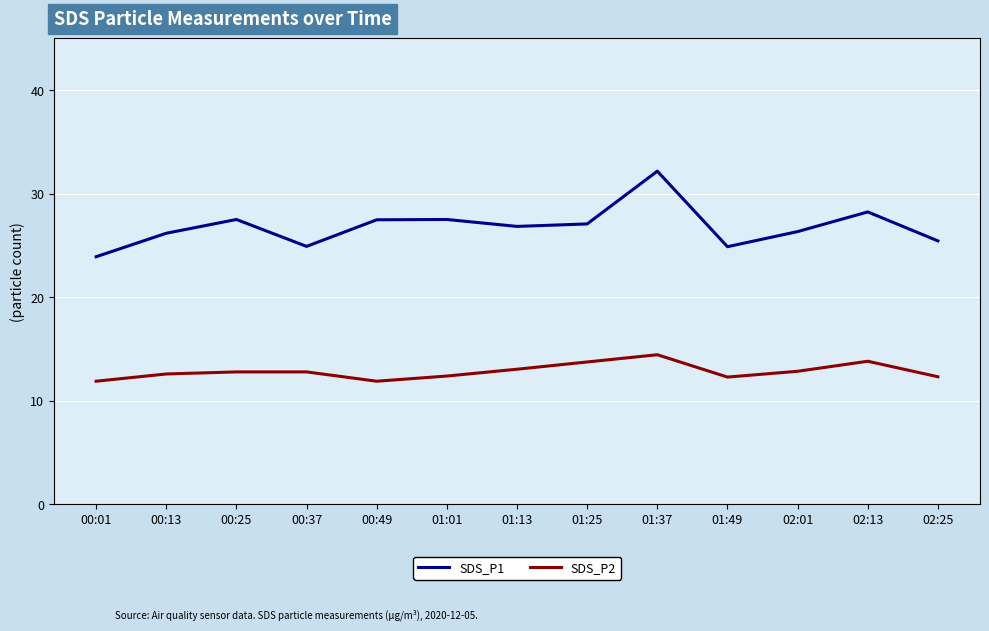

List the series in order of their peak value, lowest first.

SDS_P2, SDS_P1